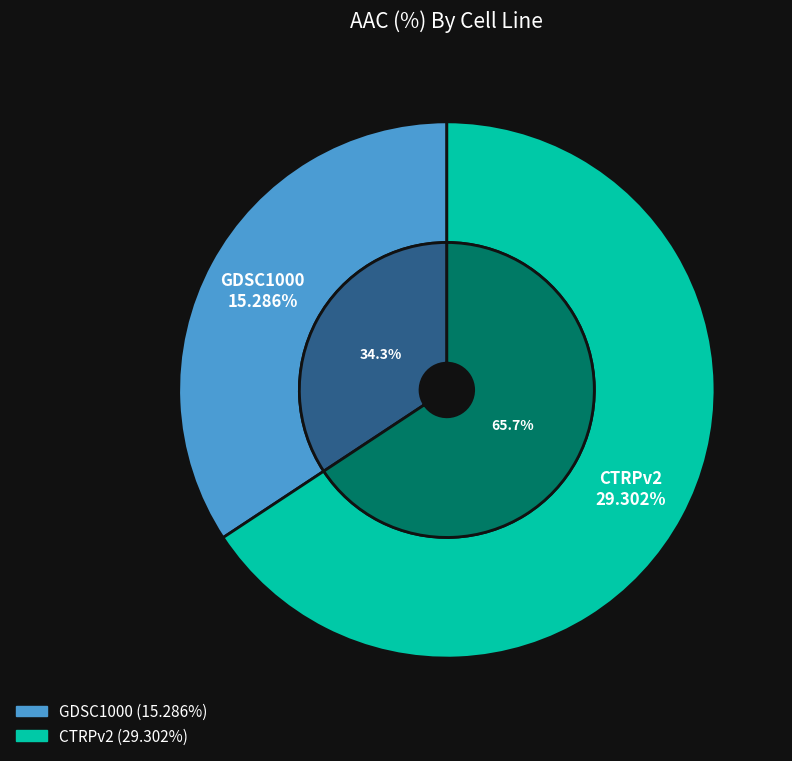

How many slices are in this pie chart?

2